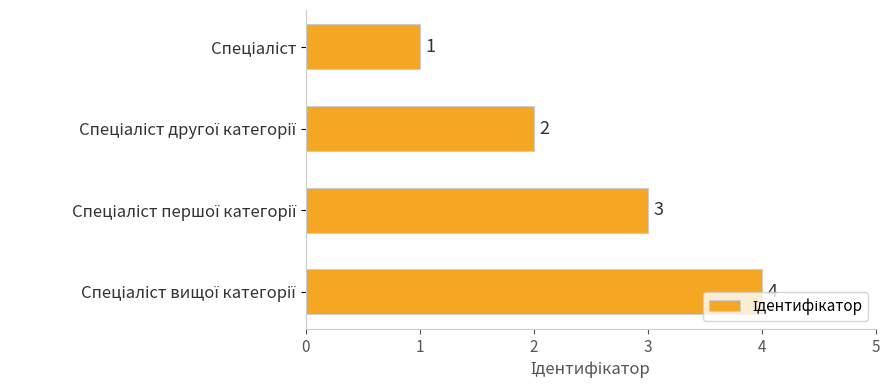

How many values are between 2 and 4?

3